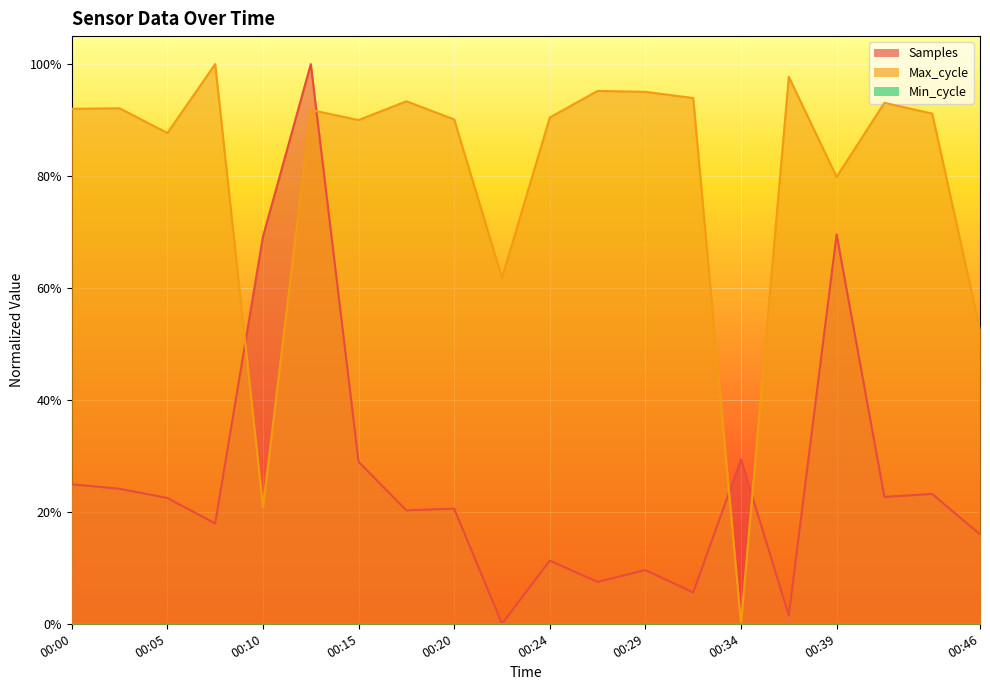

What is the difference between the Max_cycle values at 00:36 and 00:20?

0.1